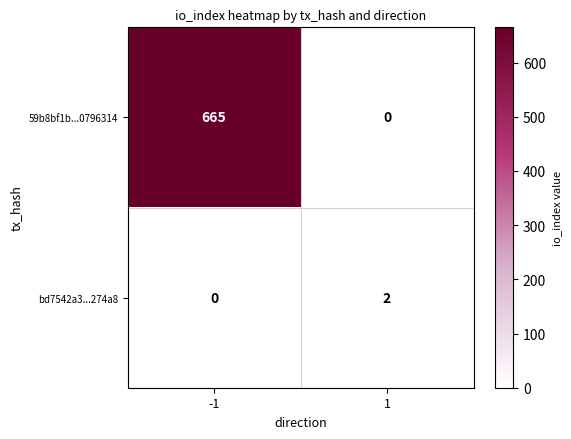

What is the spread (max minus min) of values at -1?

665